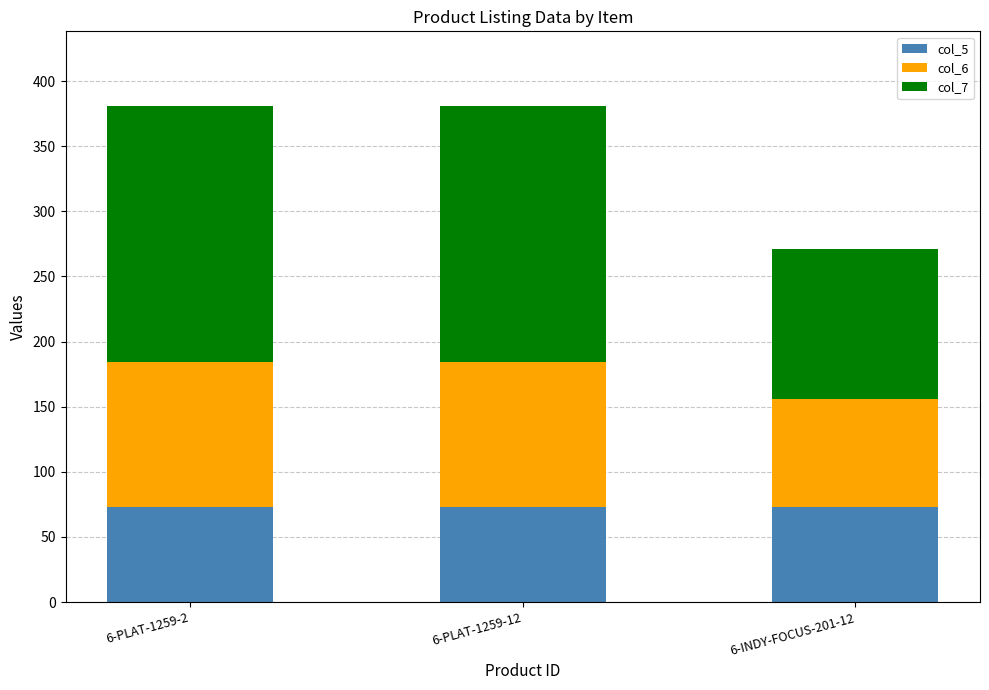

What is the sum of all col_5 values?

219